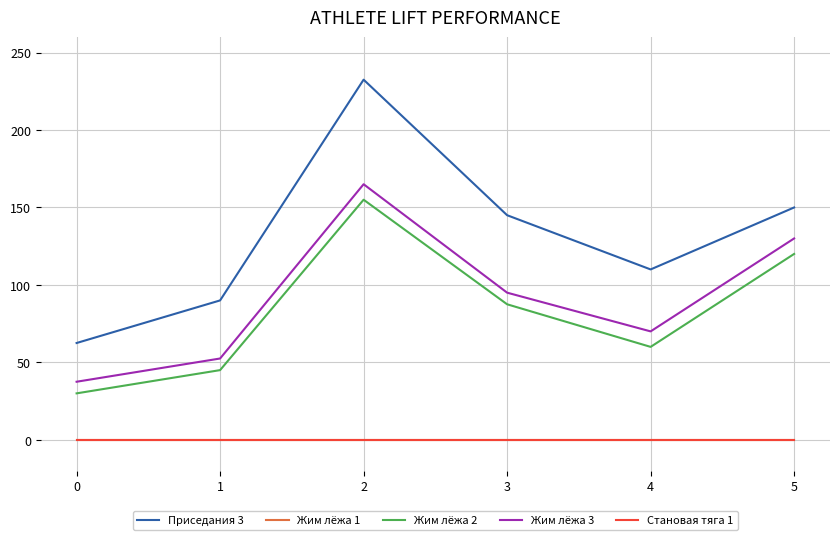

The value of Становая тяга 1 at 4 is 0.0. True or false?

True